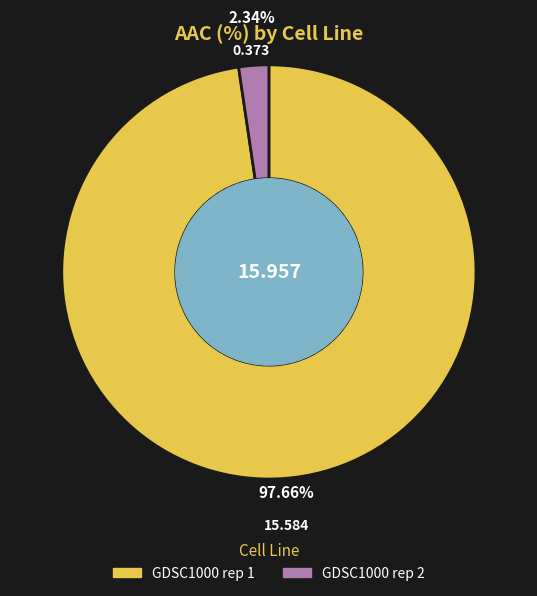

Is it true that GDSC1000 rep 1 is 87% of the pie?

False